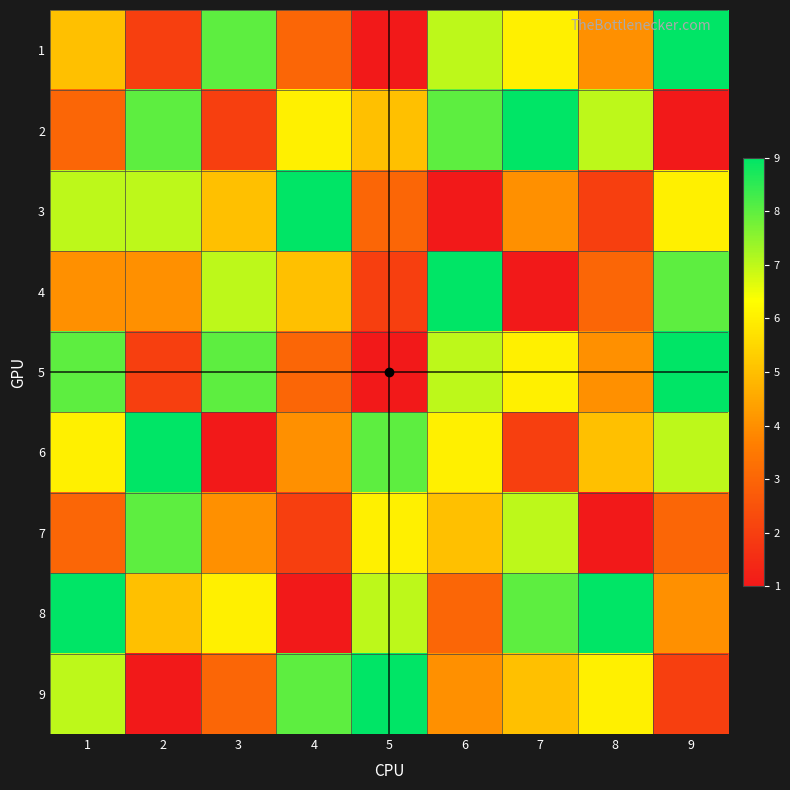

What is the highest value of the 4 series?

9